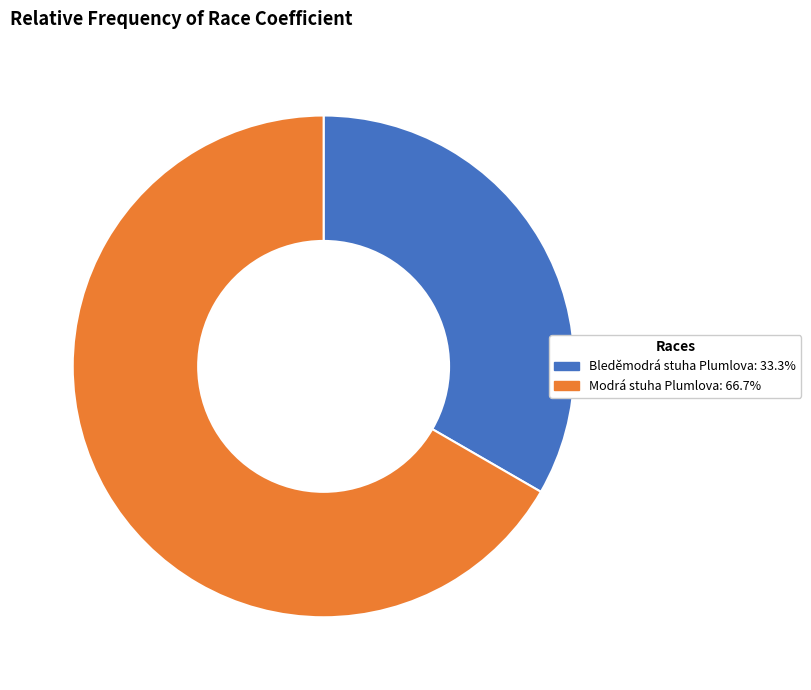

What is the smallest slice in the pie chart?

Bleděmodrá stuha Plumlova